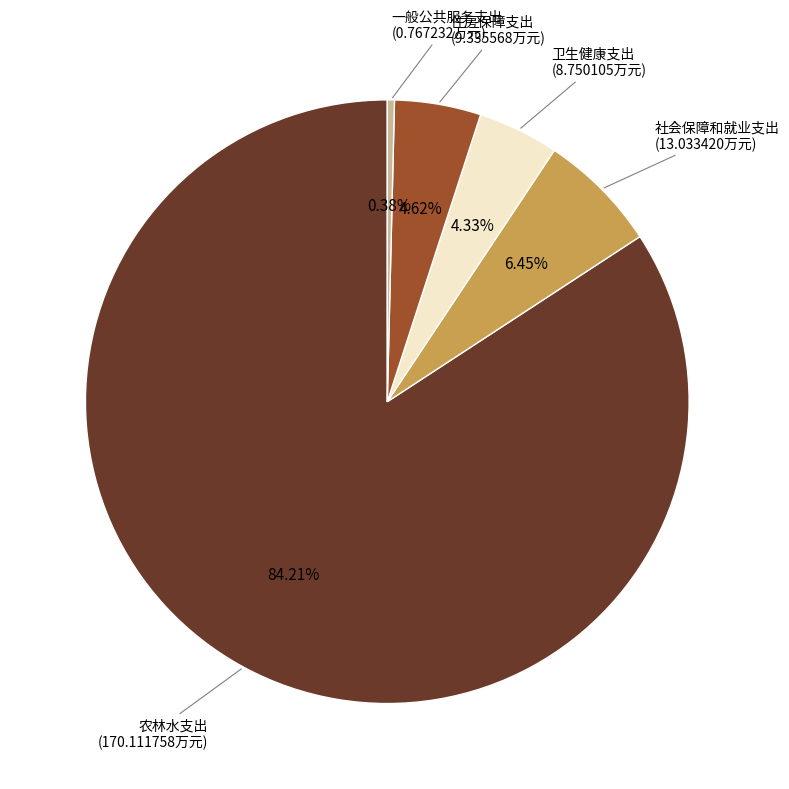

Which slice is the smallest?

一般公共服务支出